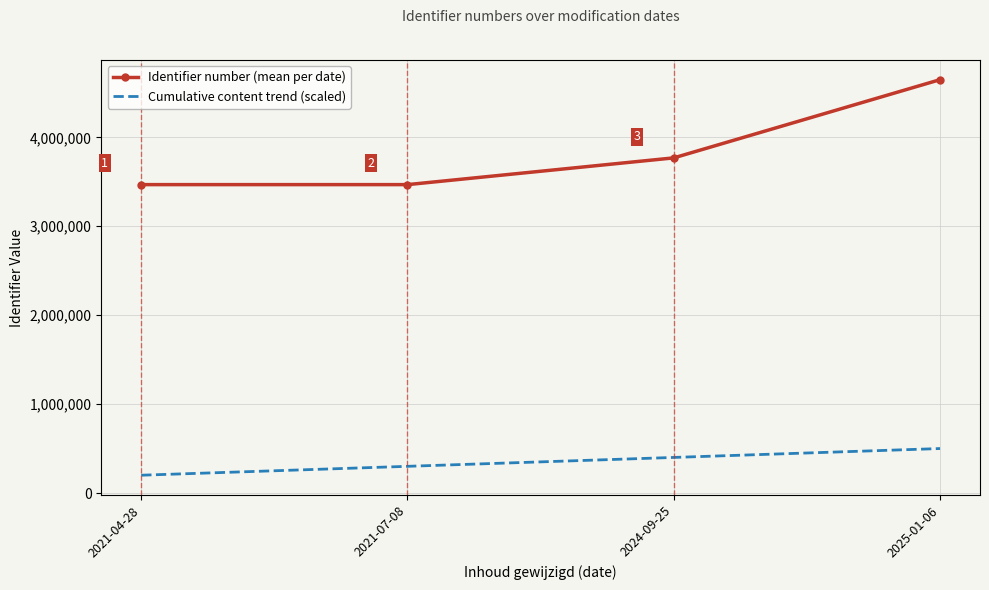

Is the value of Identifier number (mean per date) at 2025-01-06 greater than the value of Cumulative content trend (scaled) at 2021-07-08?

Yes